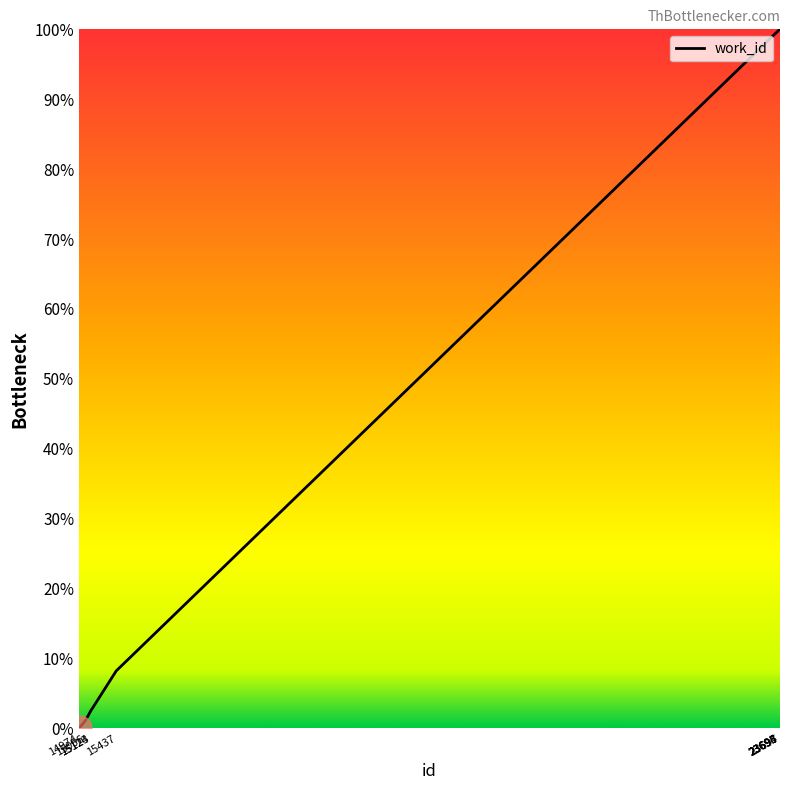

What is the difference between the maximum and minimum values?

100.0